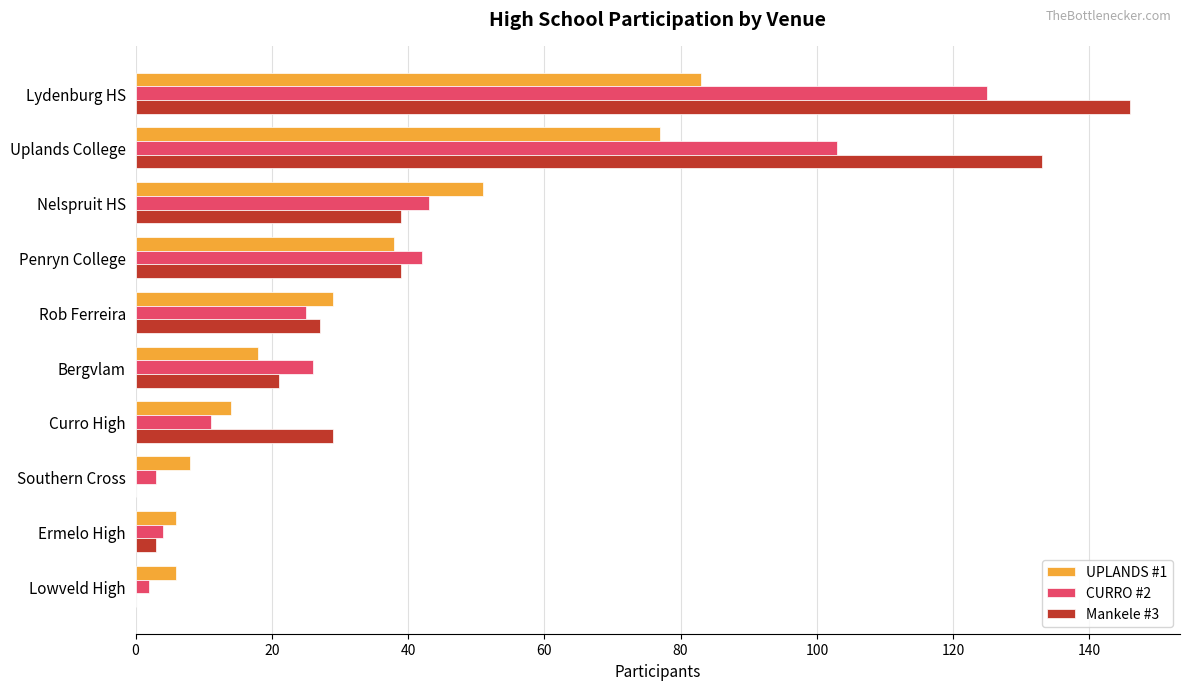

The UPLANDS #1 series shows 83 at Lydenburg HS. True or false?

True